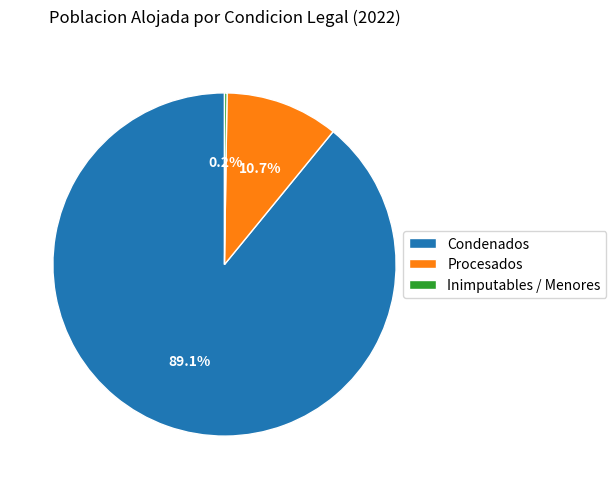

Which category has the biggest portion of the pie?

Condenados